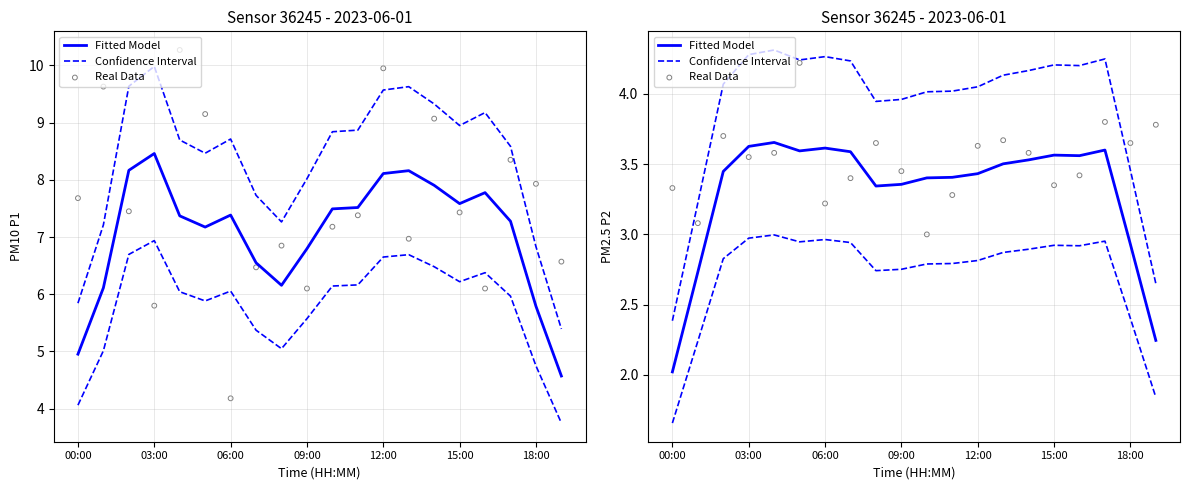

At how many categories does at least one series exceed 2?

20